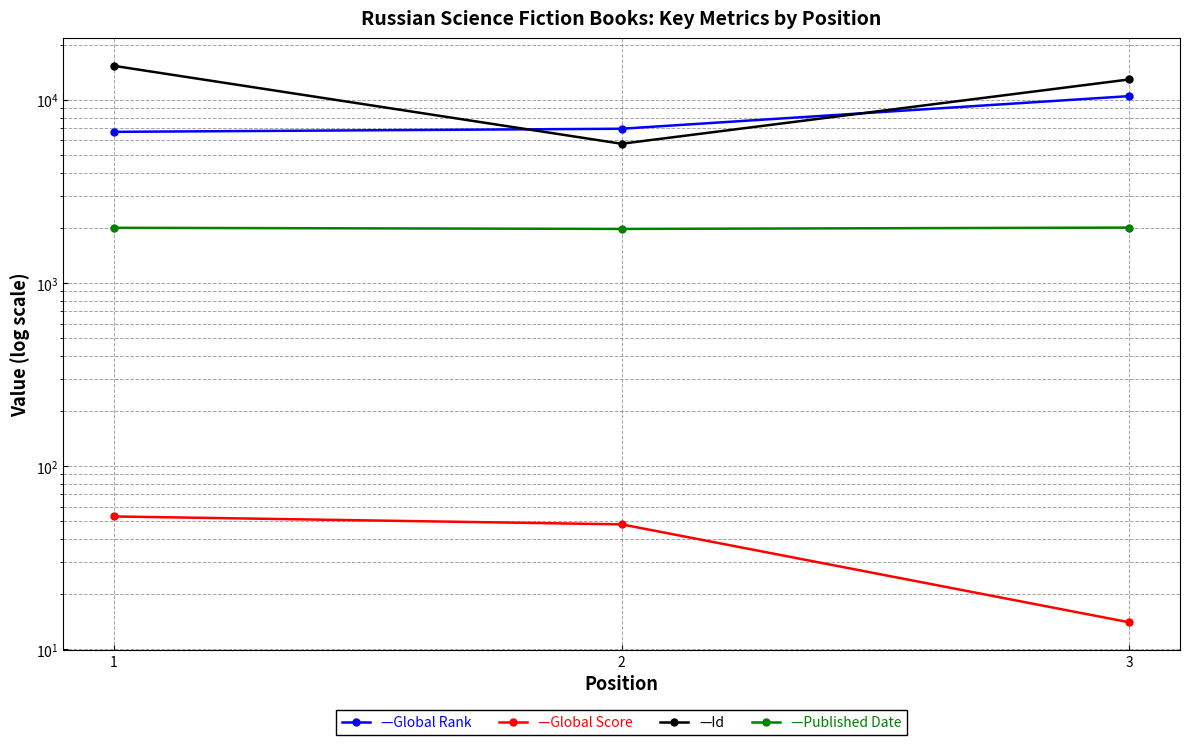

Between 1 and 2, which series saw the biggest shift?

Id